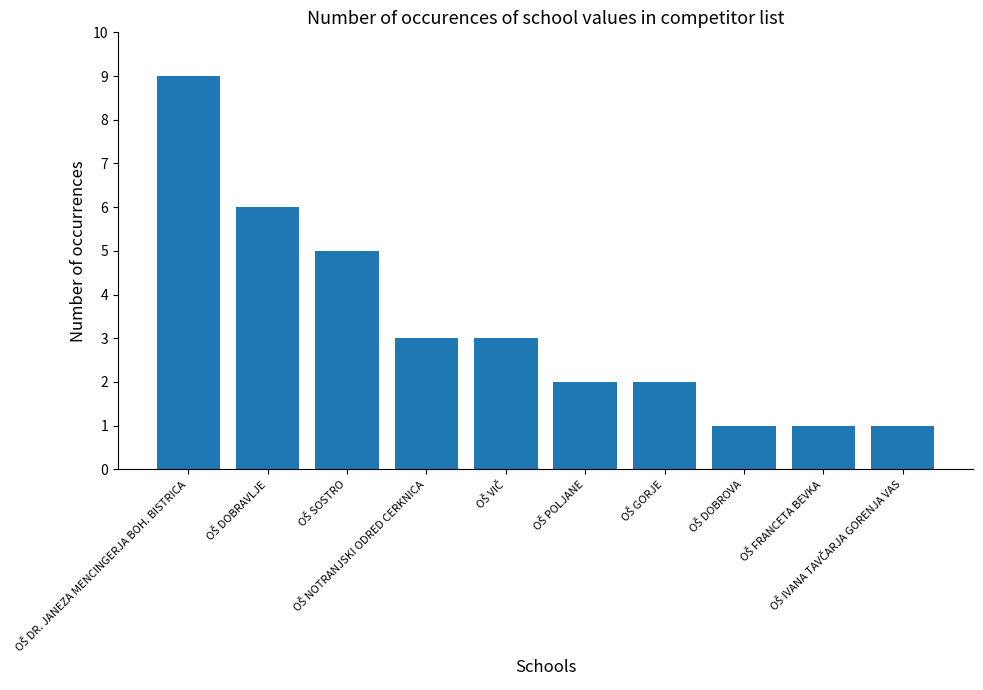

What is the average value?

3